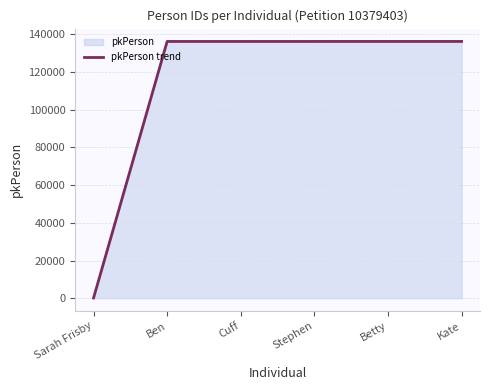

Rank the categories by value from lowest to highest.

Sarah Frisby, Ben, Cuff, Stephen, Betty, Kate